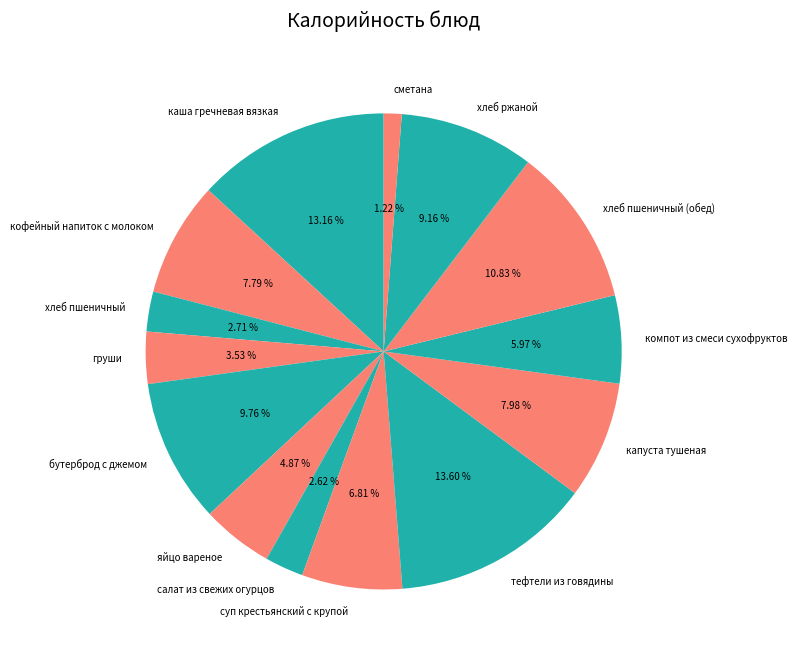

What percentage is NOT represented by кофейный напиток с молоком?

92.2%